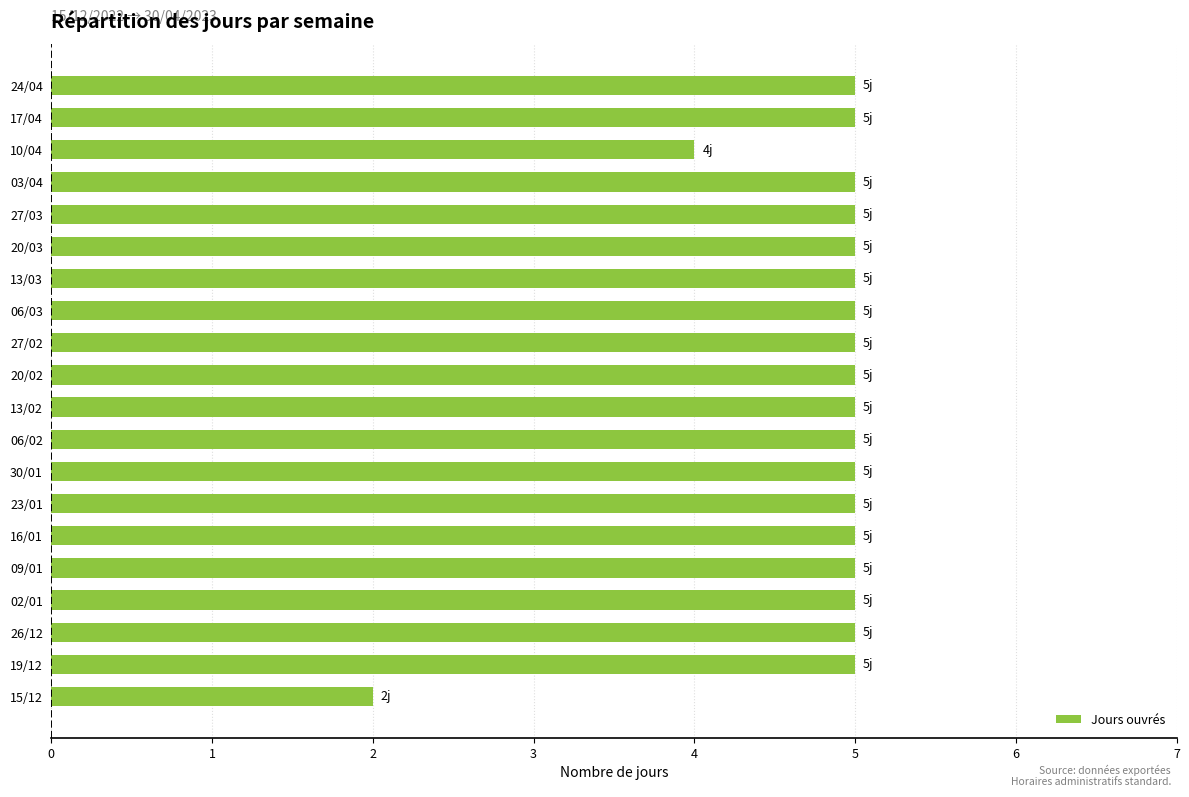

What is the difference between the maximum and minimum values?

3